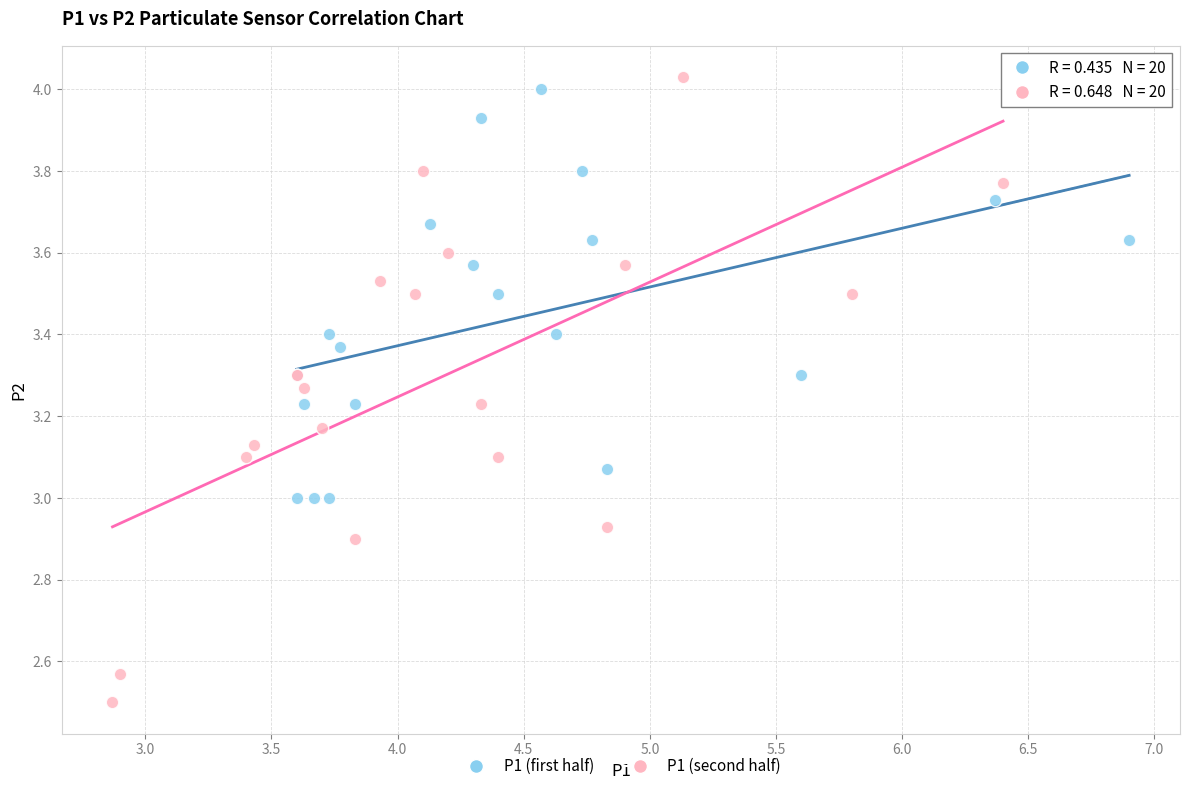

Which series has the largest Y range (max minus min)?

P1 (second half)